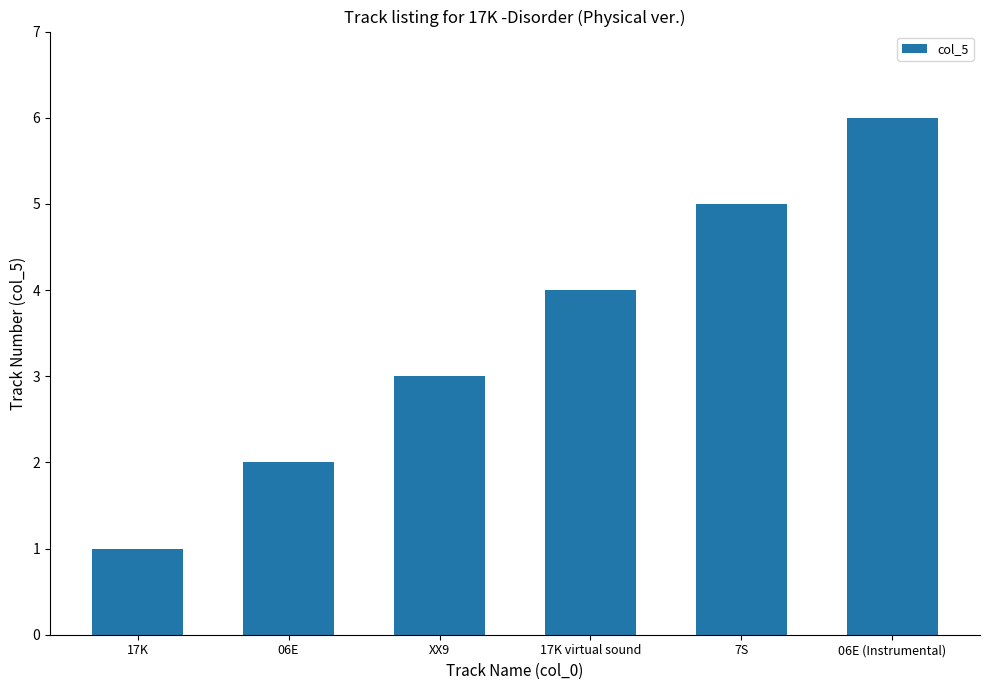

How many data points does each series have?

6